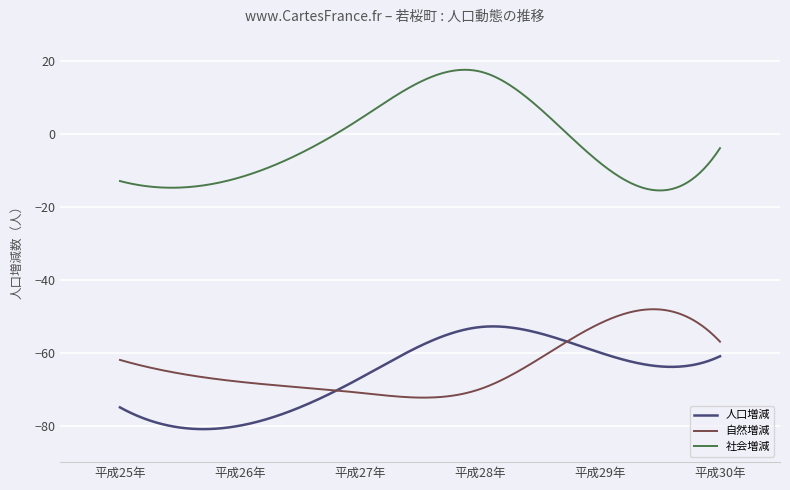

True or false: 人口増減 and 社会増減 cross at least once.

False